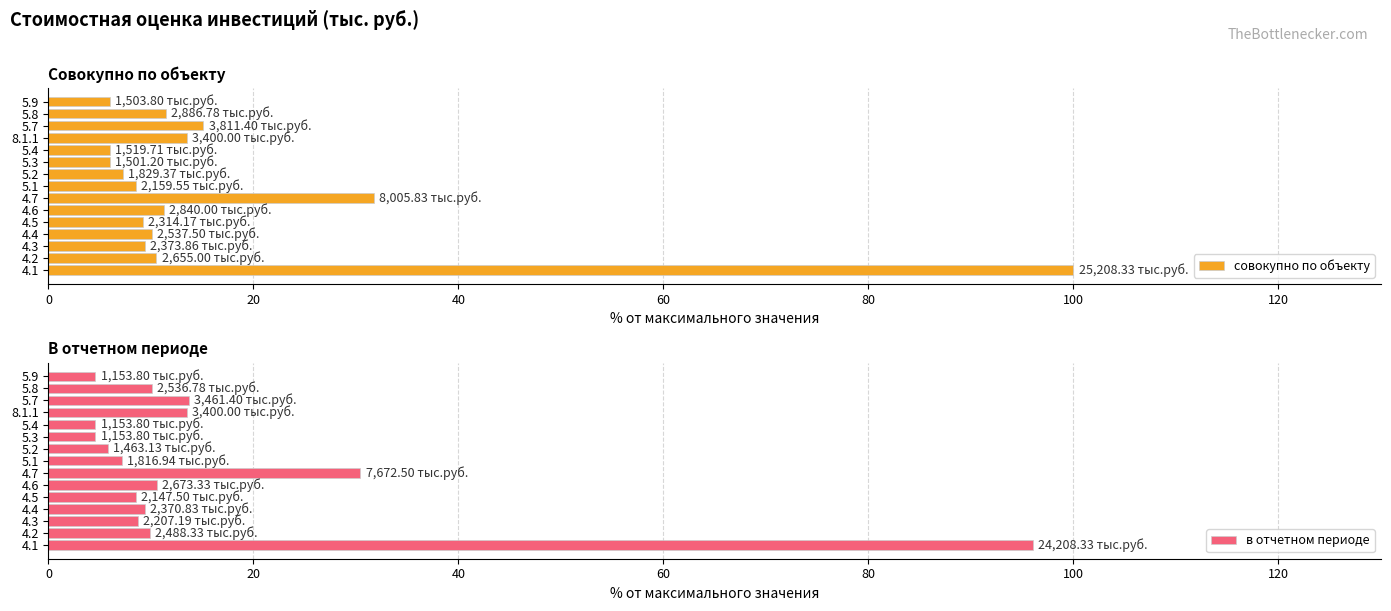

What is the difference between the second highest and second lowest values in the совокупно по объекту series?

25.8